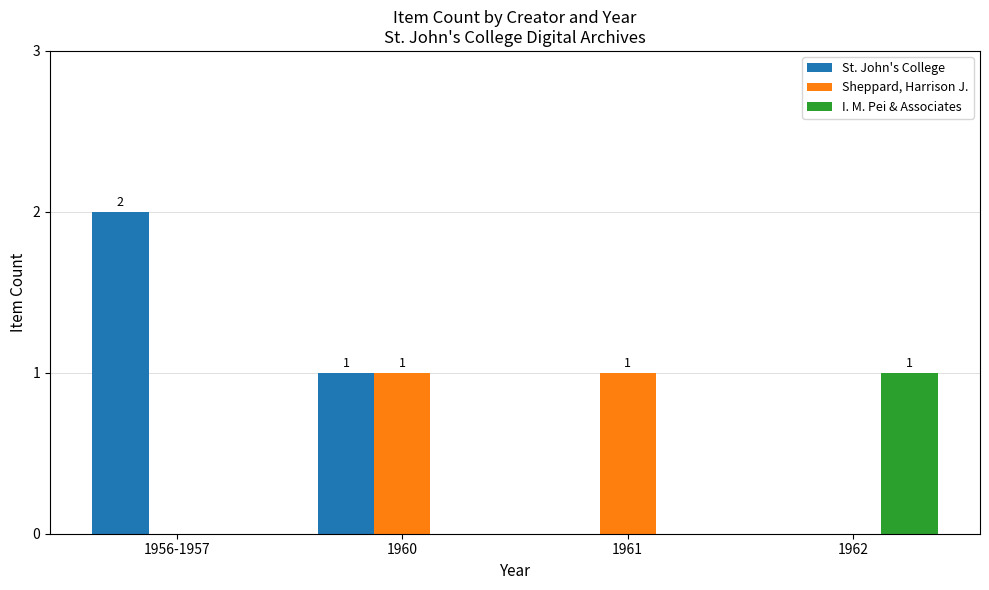

True or false: St. John's College has a value of 0 at 1961.

True